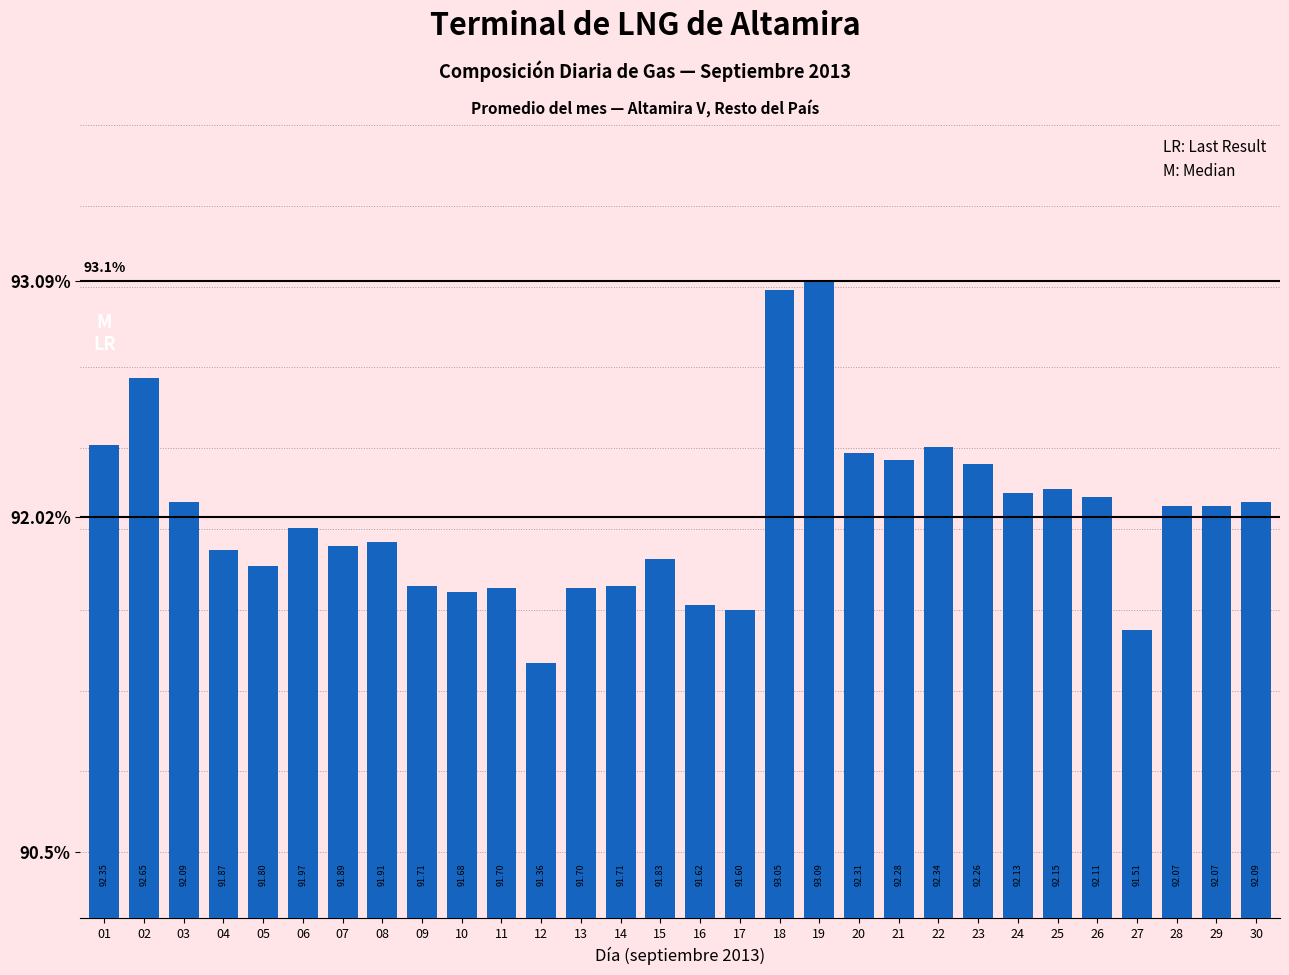

What is the change in value from 18 to 27?

-1.5